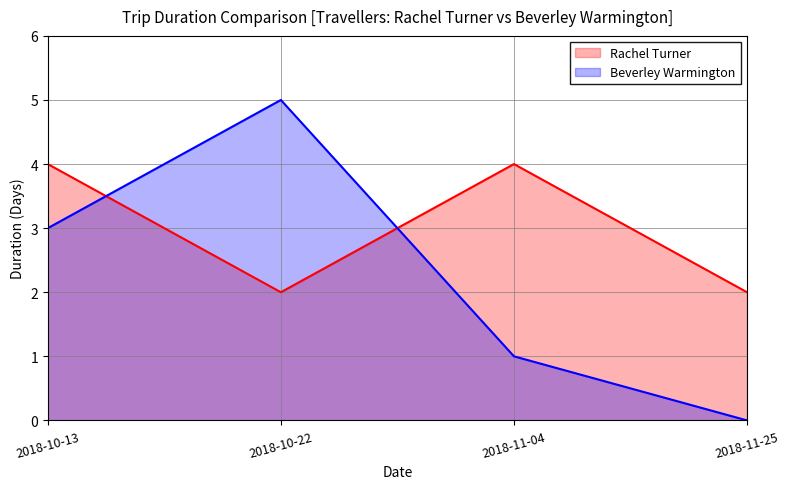

What are all the series names shown in the legend?

Rachel Turner, Beverley Warmington